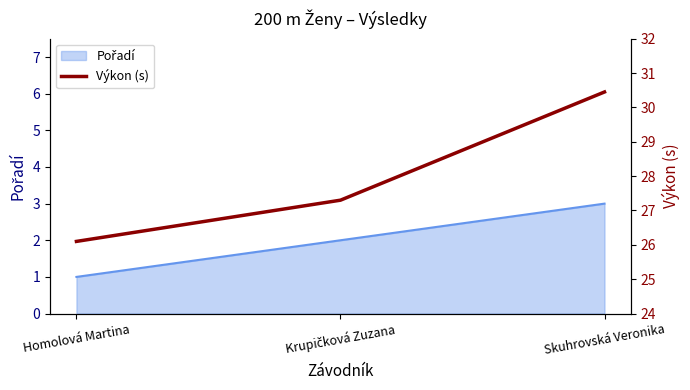

Reading left to right, transcribe all the data shown in this chart.

Homolová Martina=26.1	Krupičková Zuzana=27.3	Skuhrovská Veronika=30.4